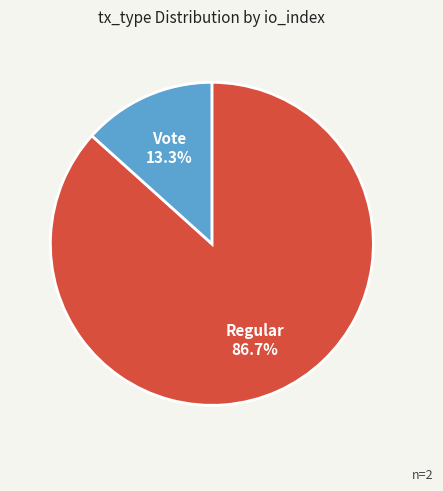

Is there any slice that represents more than half of the pie?

Yes